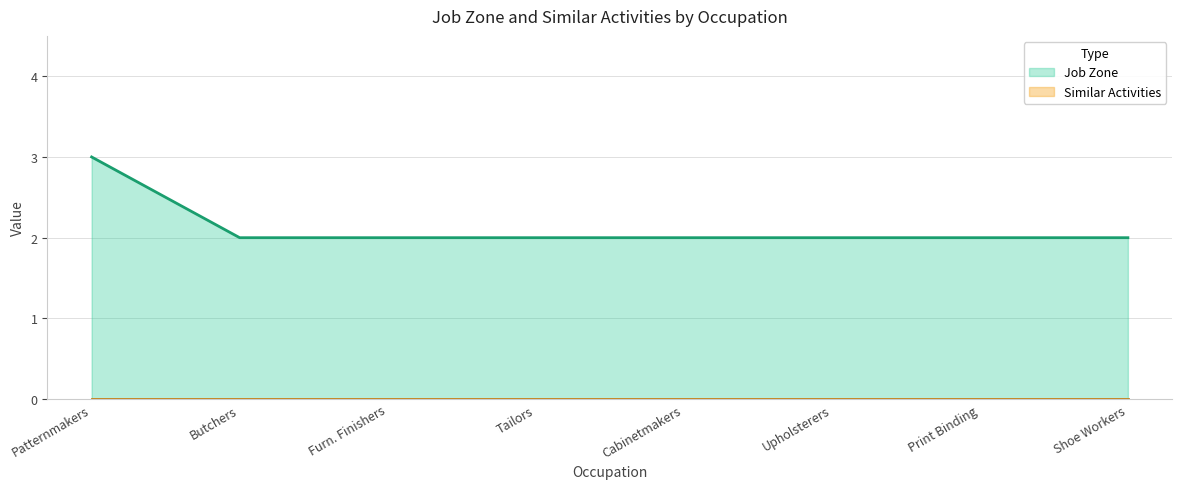

The value of Job Zone at Upholsterers is 2. True or false?

True